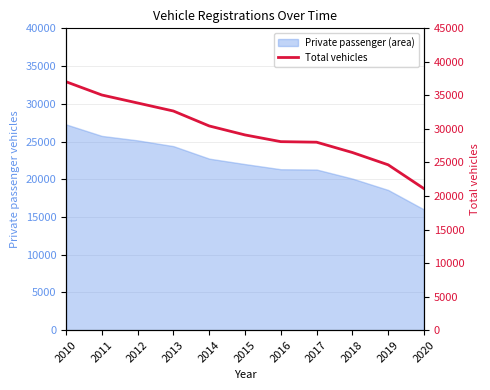

The value at 2020 is 7314. True or false?

False